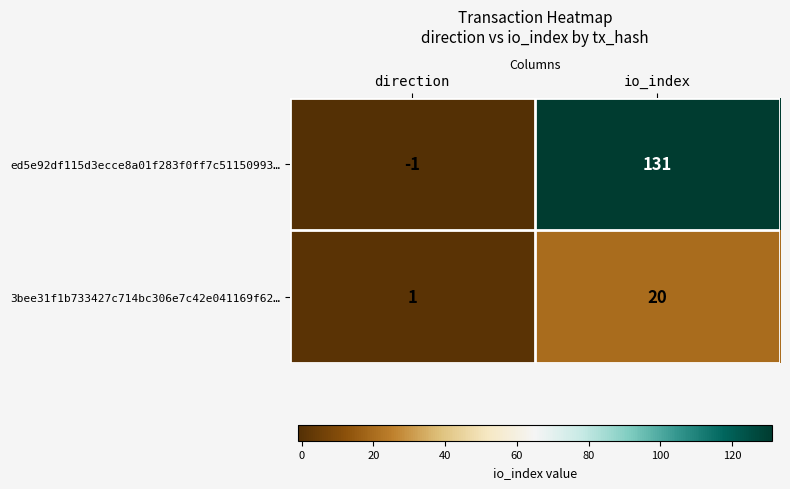

What is the sum of the 3bee31f1b733427c714bc306e7c42e041169f62… values at direction and io_index?

21